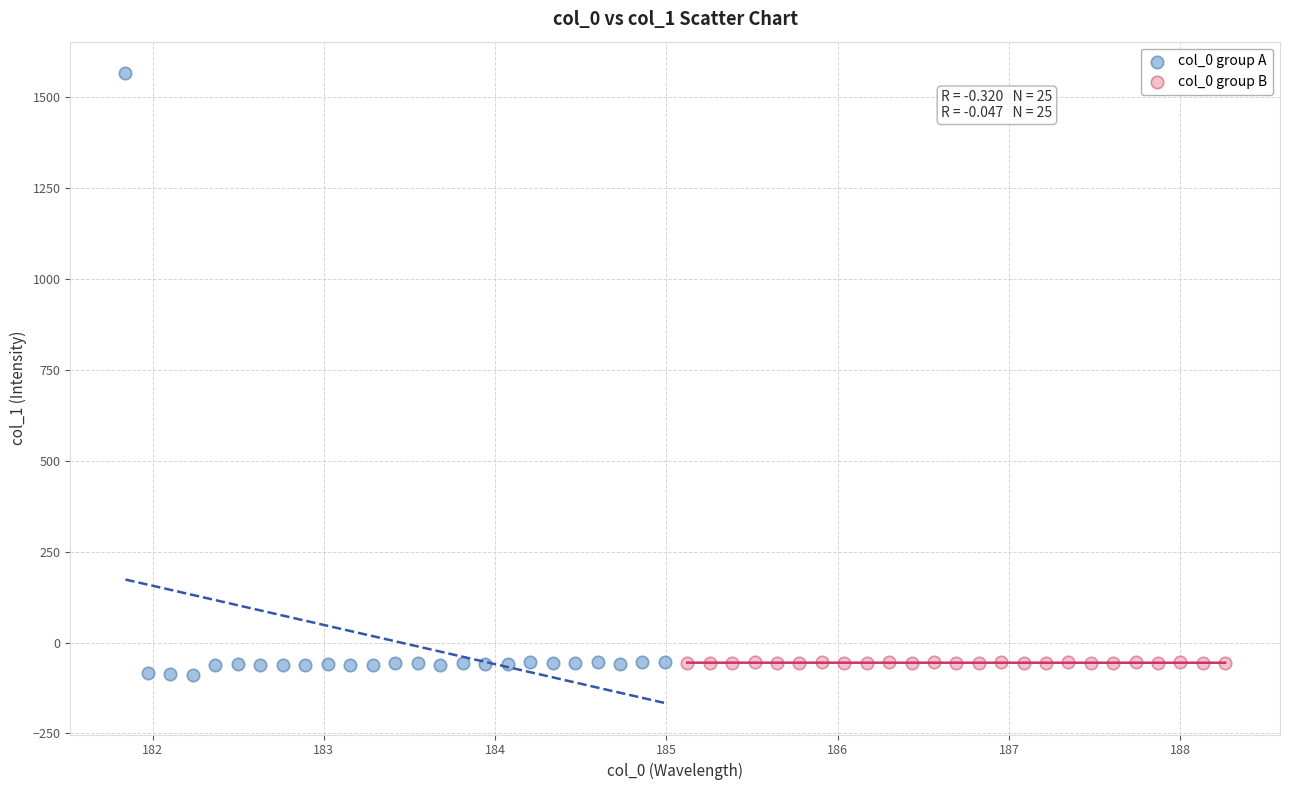

Which series contains the highest Y value?

col_0 group A